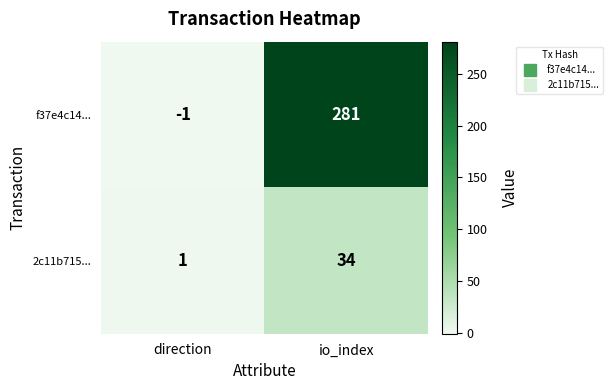

At how many categories does at least one series exceed 135?

1